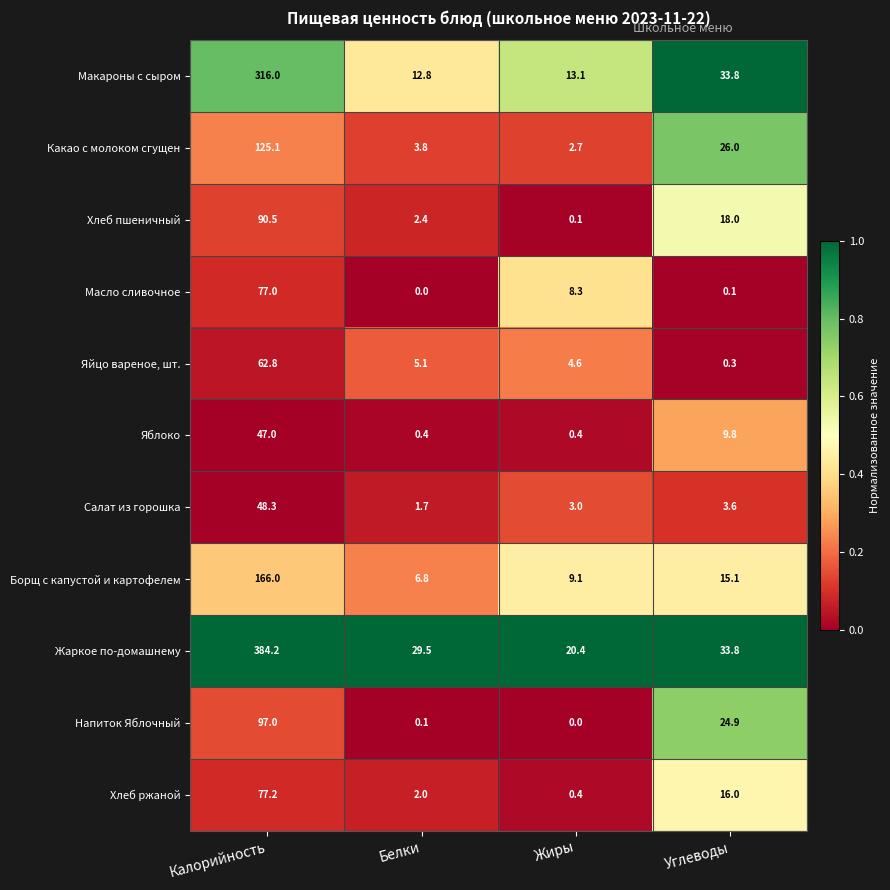

At which category is the sum across all series the highest?

Калорийность